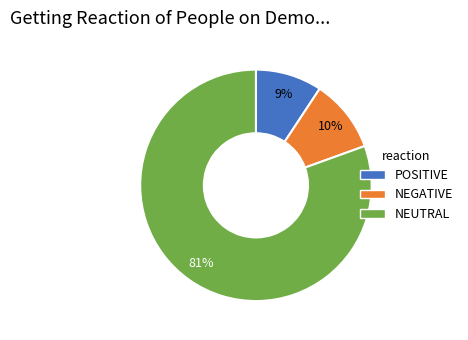

Is there any slice that represents more than half of the pie?

Yes